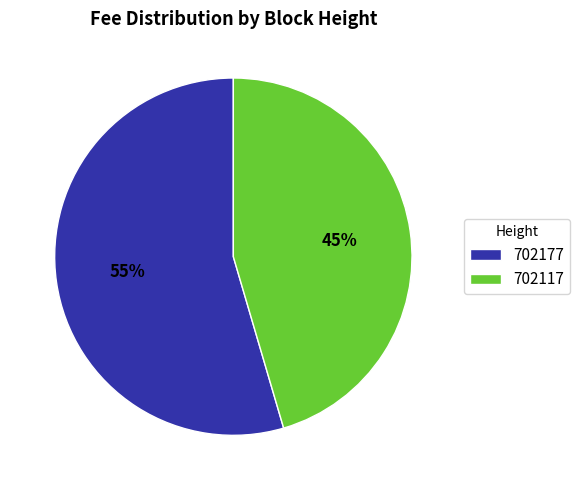

How many slices are in this pie chart?

2